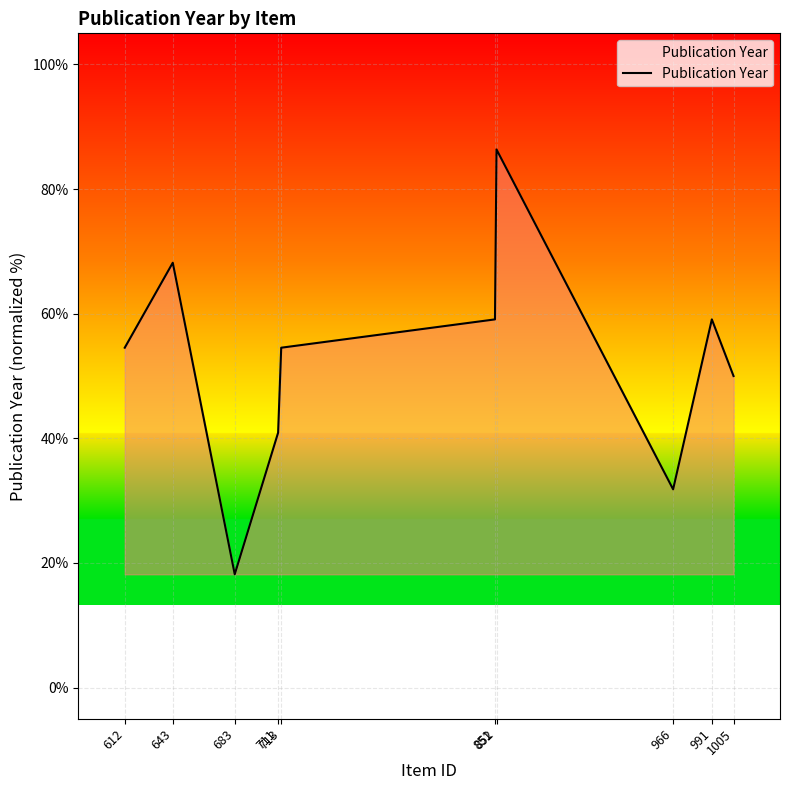

Is it true that the value at 966 is 31.8?

True